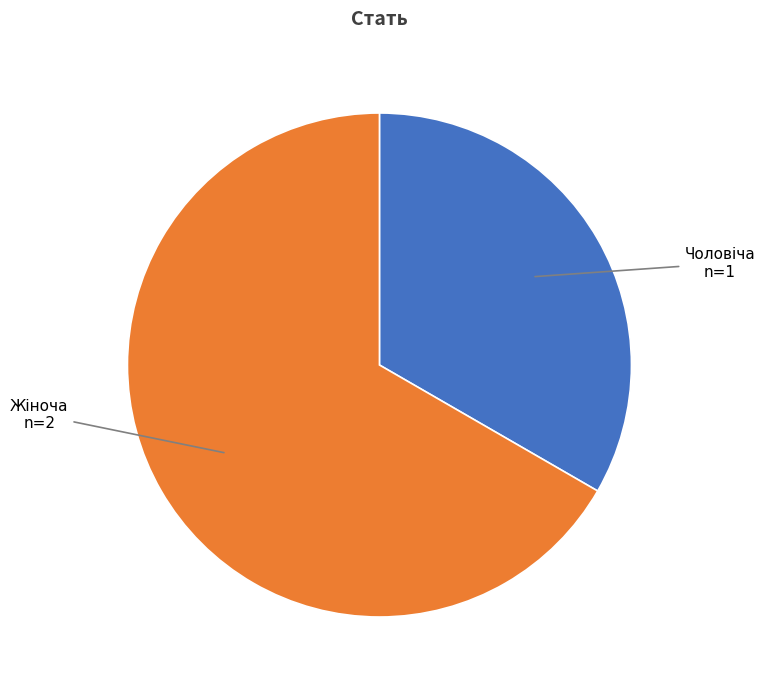

Which has a higher value, Чоловіча or Жіноча?

Жіноча